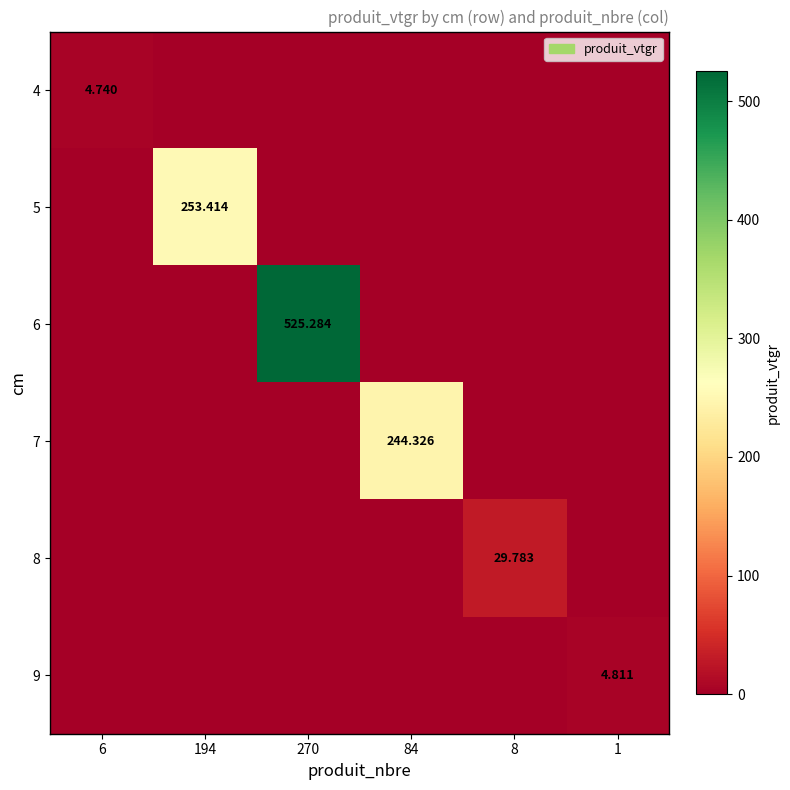

Is it true that 8 equals 0.0 at 1?

True